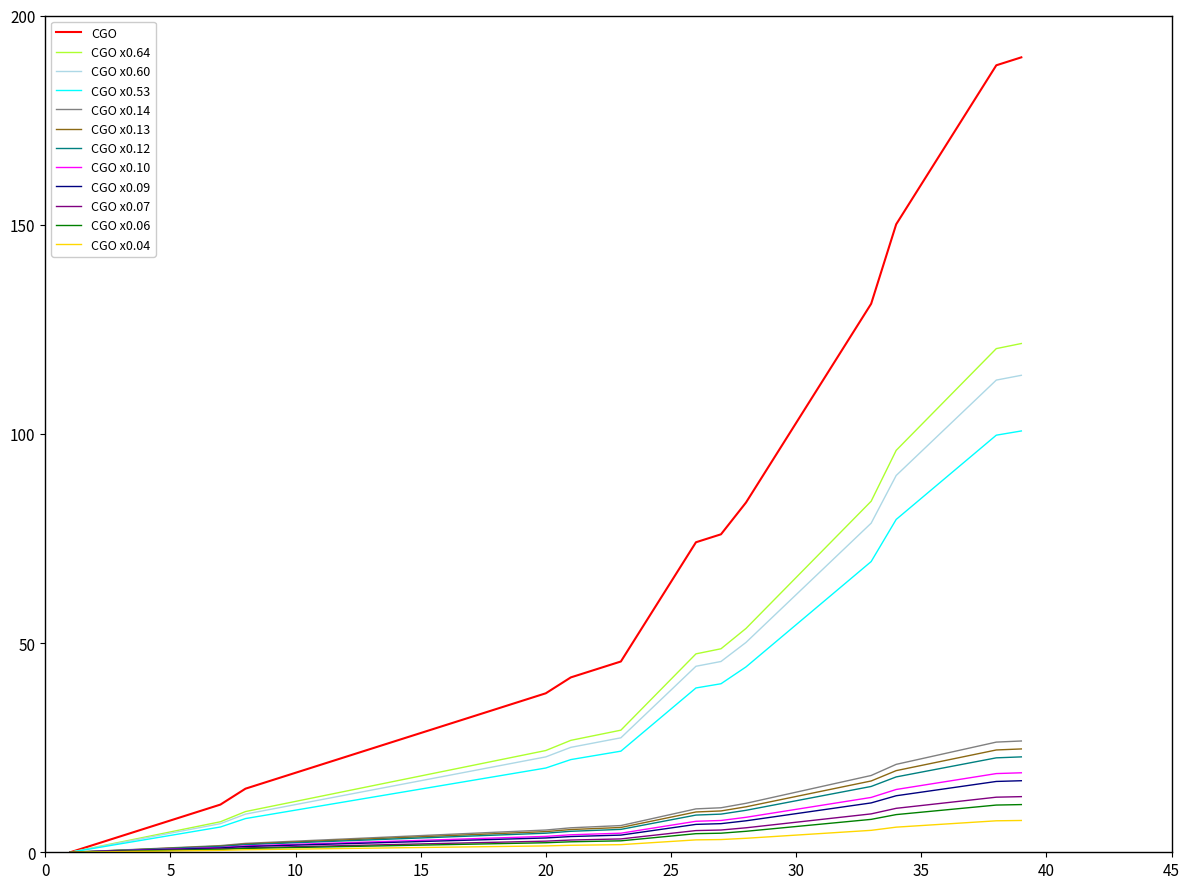

Which series has the largest total across all categories?

CGO